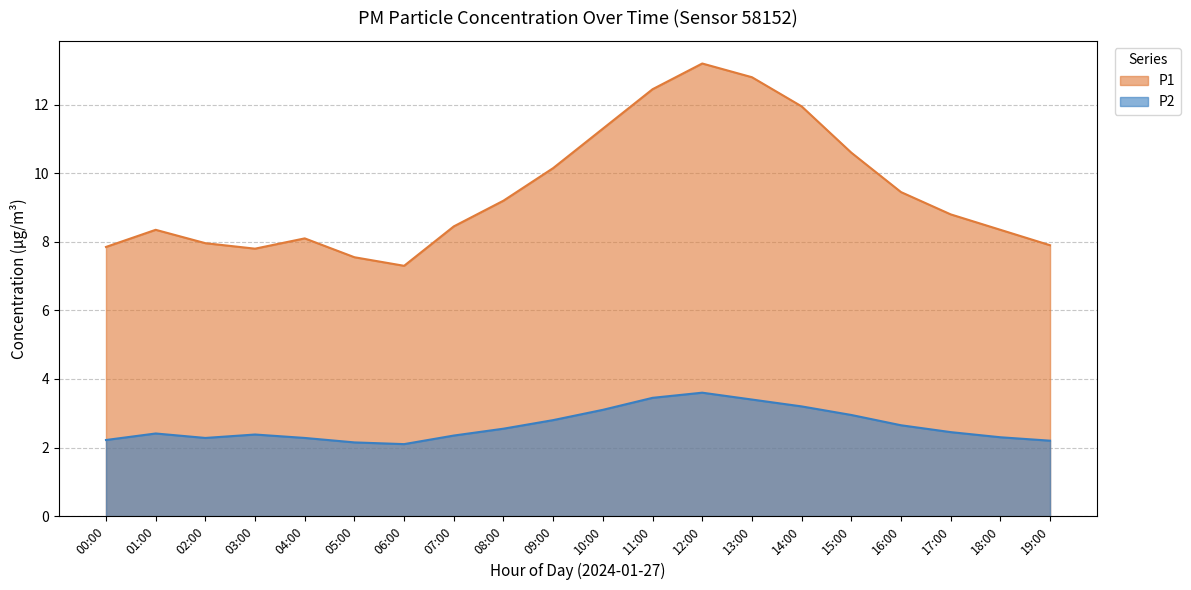

Is it true that P1 equals 4.1 at 02:00?

False